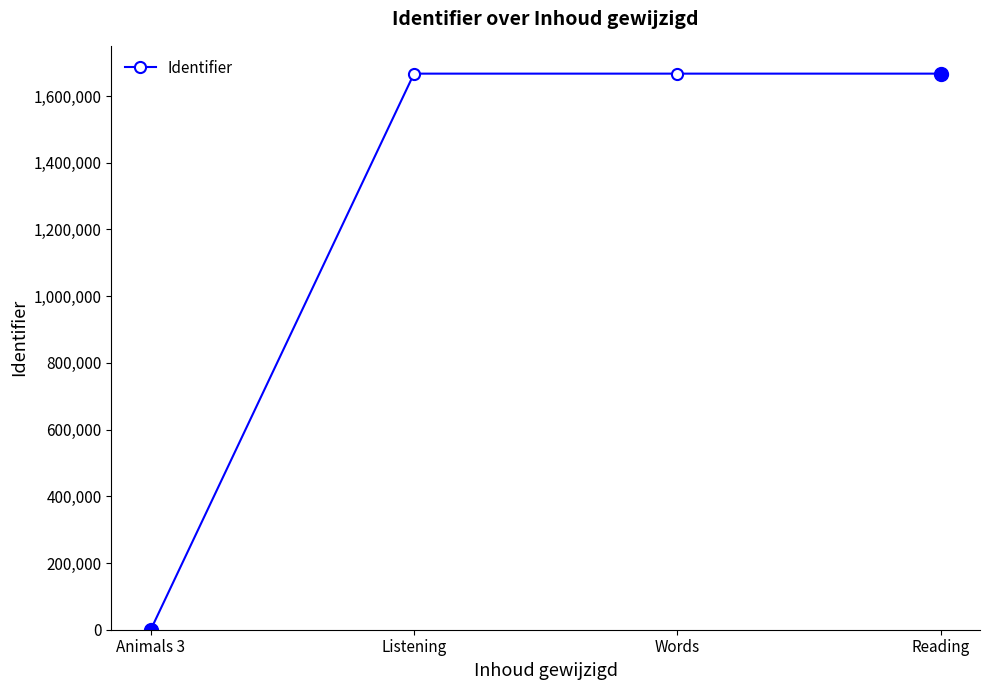

The value at Listening is 1667275. True or false?

True